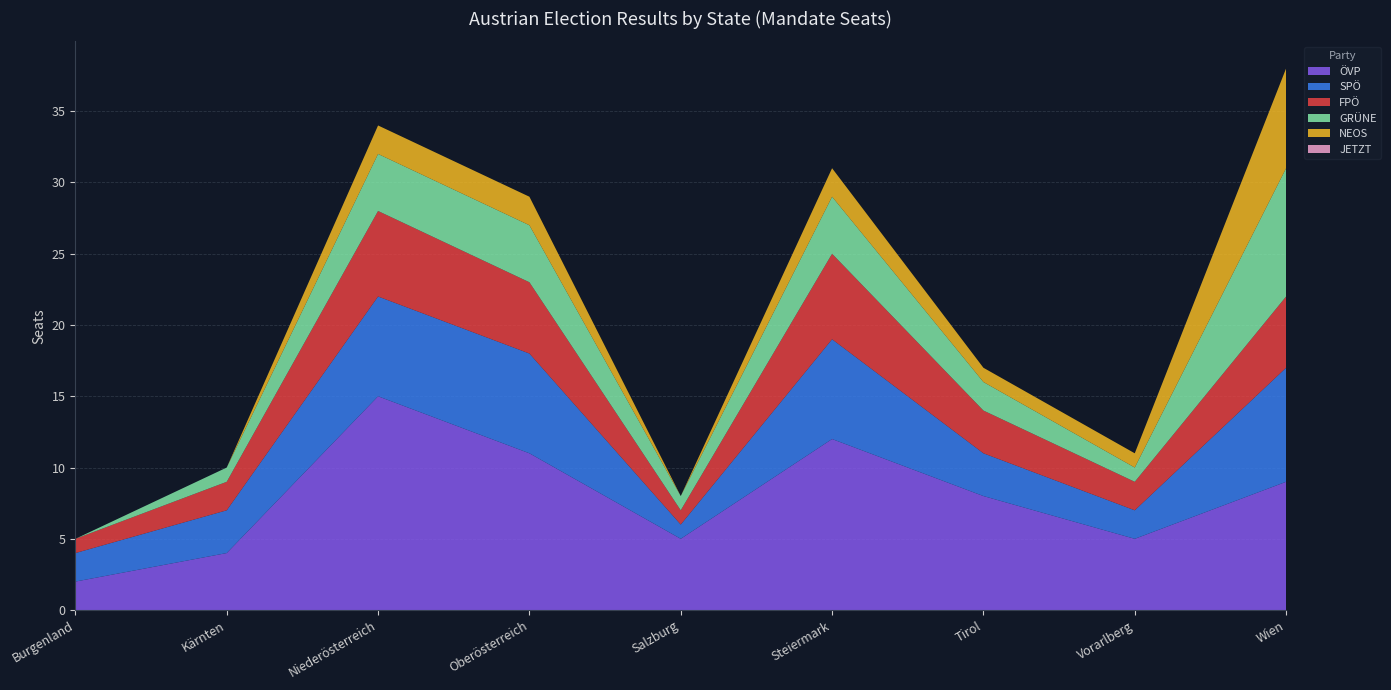

Reading left to right, extract all data points from this chart.

ÖVP: Burgenland=2	Kärnten=4	Niederösterreich=15	Oberösterreich=11	Salzburg=5	Steiermark=12	Tirol=8	Vorarlberg=5	Wien=9
SPÖ: Burgenland=2	Kärnten=3	Niederösterreich=7	Oberösterreich=7	Salzburg=1	Steiermark=7	Tirol=3	Vorarlberg=2	Wien=8
FPÖ: Burgenland=1	Kärnten=2	Niederösterreich=6	Oberösterreich=5	Salzburg=1	Steiermark=6	Tirol=3	Vorarlberg=2	Wien=5
GRÜNE: Burgenland=0	Kärnten=1	Niederösterreich=4	Oberösterreich=4	Salzburg=1	Steiermark=4	Tirol=2	Vorarlberg=1	Wien=9
NEOS: Burgenland=0	Kärnten=0	Niederösterreich=2	Oberösterreich=2	Salzburg=0	Steiermark=2	Tirol=1	Vorarlberg=1	Wien=7
JETZT: Burgenland=0	Kärnten=0	Niederösterreich=0	Oberösterreich=0	Salzburg=0	Steiermark=0	Tirol=0	Vorarlberg=0	Wien=0